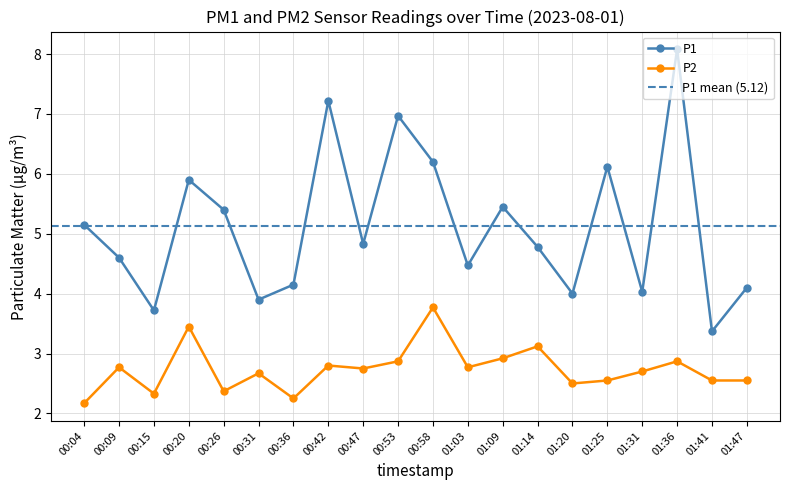

What is the total value across all series at 01:09?

8.4